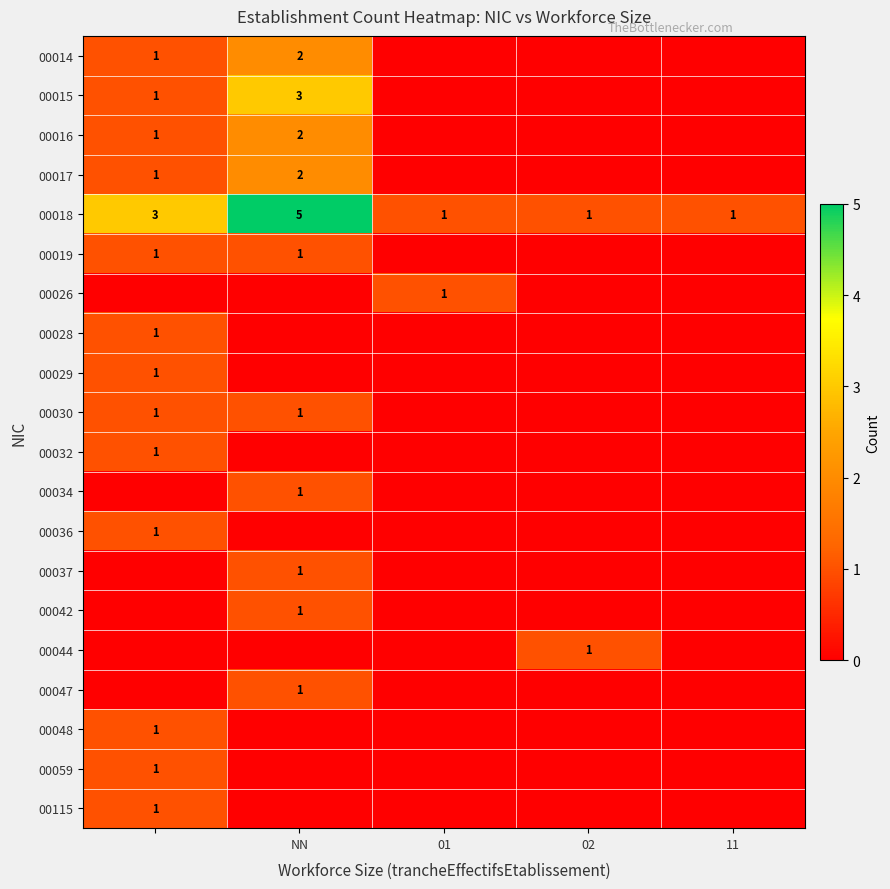

What is the difference between the maximum and minimum values in the 00115 series?

1